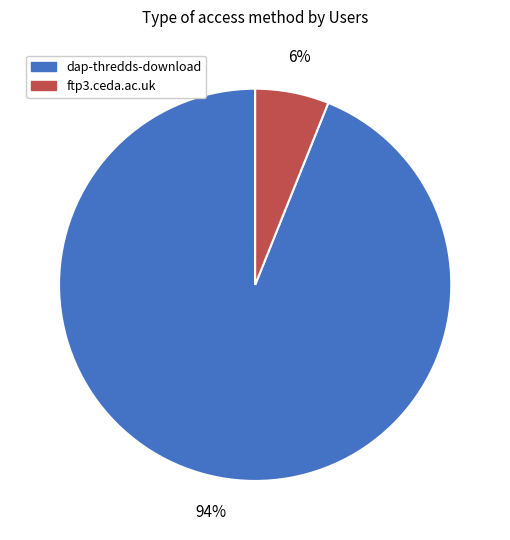

Which slice is the smallest?

ftp3.ceda.ac.uk